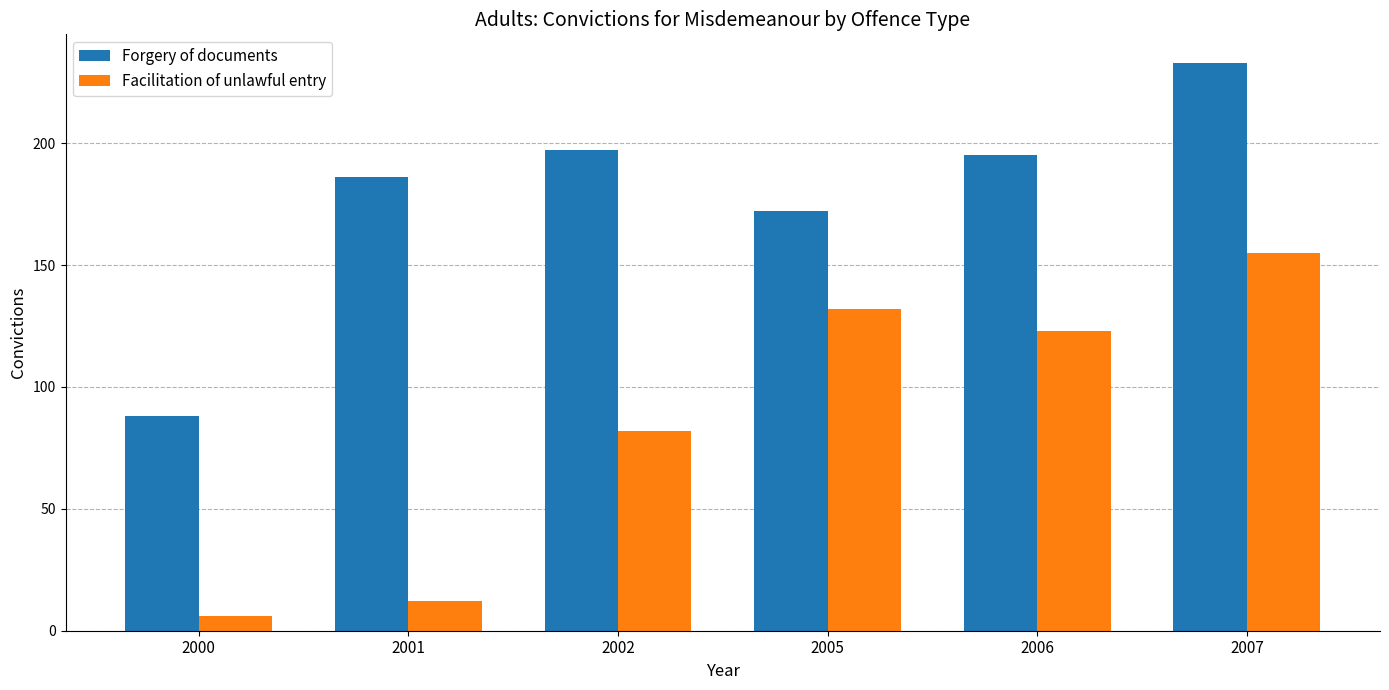

What is the difference between the second highest and second lowest values in the Forgery of documents series?

25